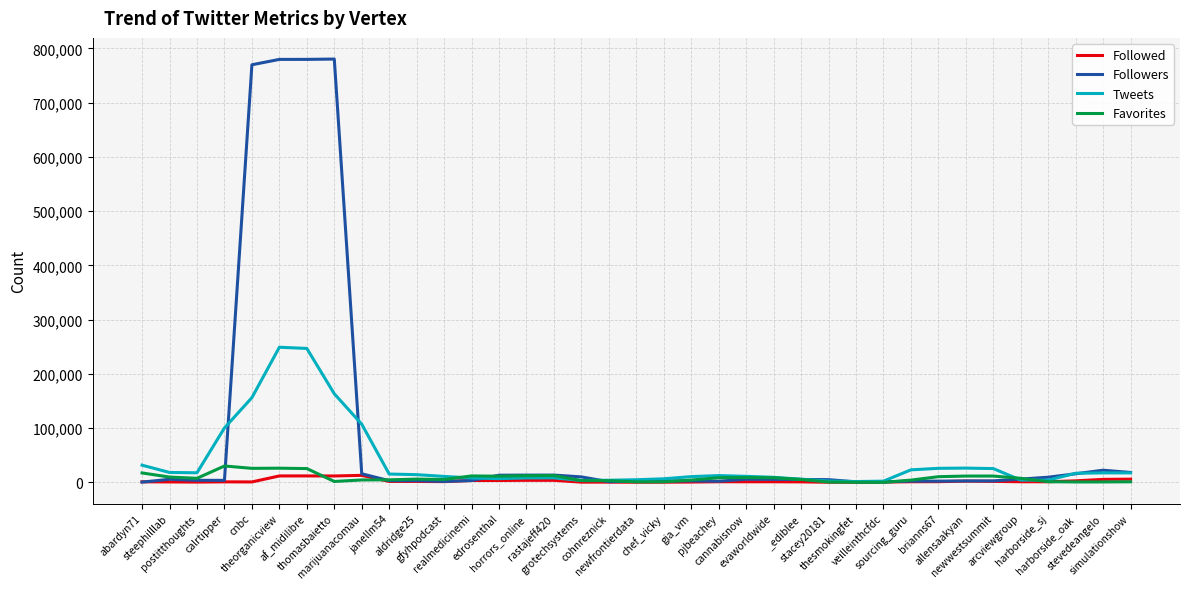

Is this an area chart (filled region under the line)?

No